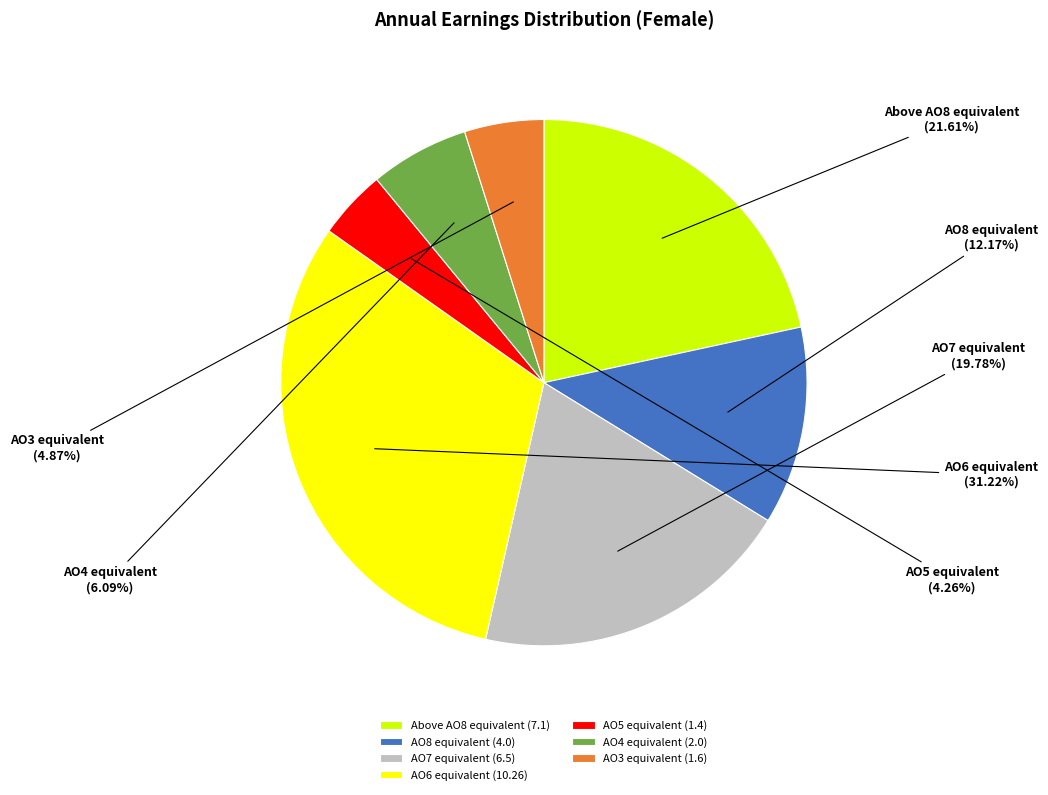

How many segments does this pie chart have?

7